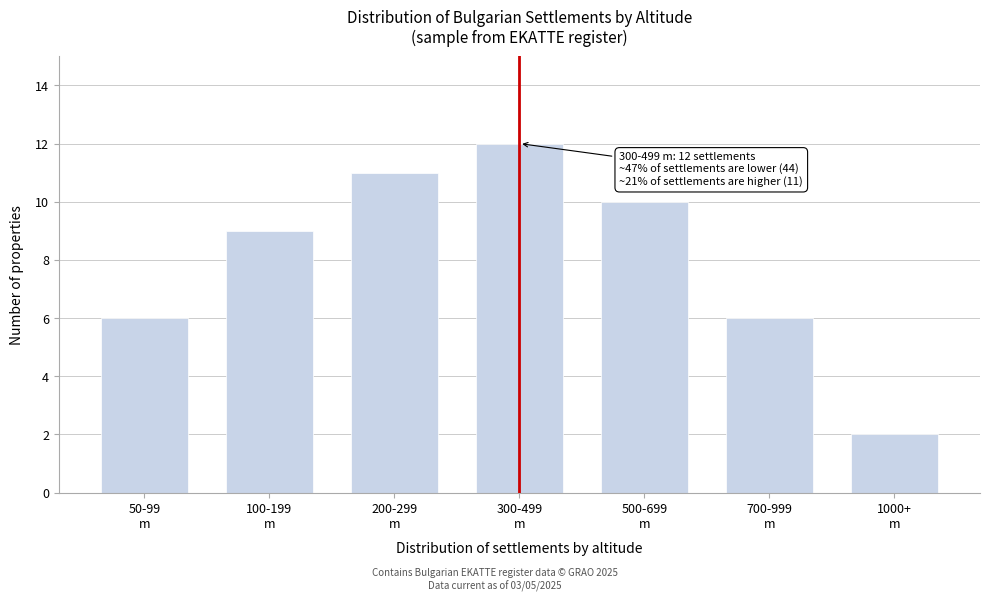

Reading left to right, extract all data points from this chart.

6	9	11	12	10	6	2